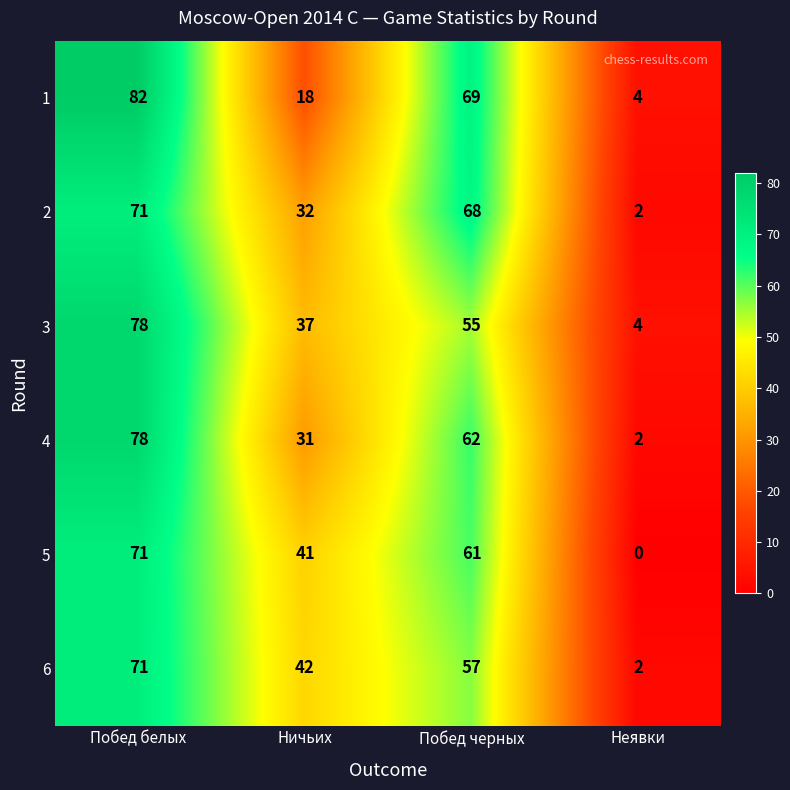

Reading left to right, what are all the values shown in this chart?

1: Побед белых=82	Ничьих=18	Побед черных=69	Неявки=4
2: Побед белых=71	Ничьих=32	Побед черных=68	Неявки=2
3: Побед белых=78	Ничьих=37	Побед черных=55	Неявки=4
4: Побед белых=78	Ничьих=31	Побед черных=62	Неявки=2
5: Побед белых=71	Ничьих=41	Побед черных=61	Неявки=0
6: Побед белых=71	Ничьих=42	Побед черных=57	Неявки=2